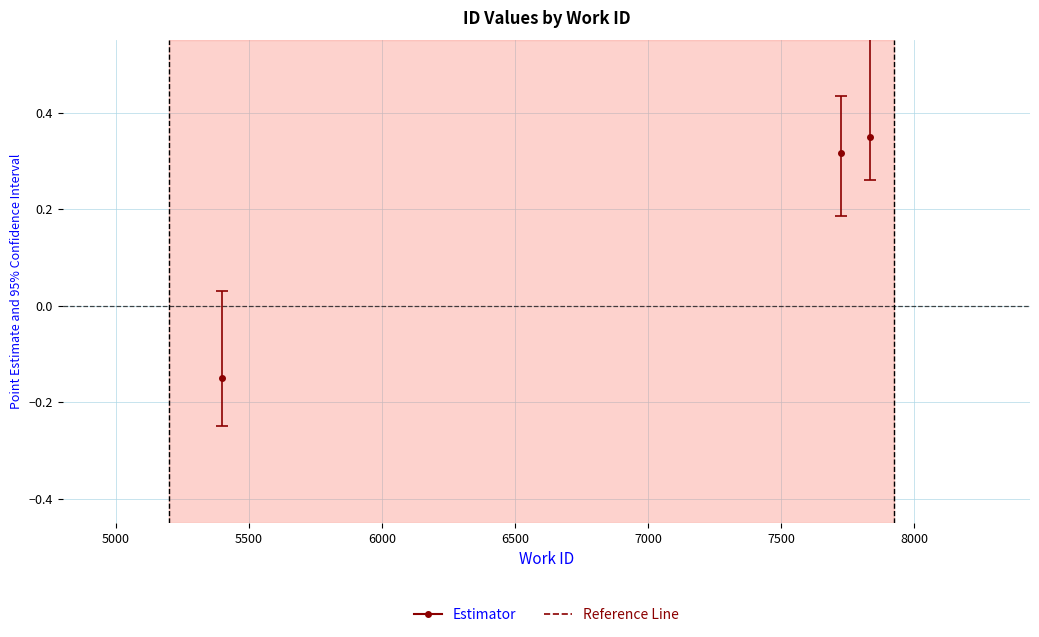

Is this an area chart (filled region under the line)?

No